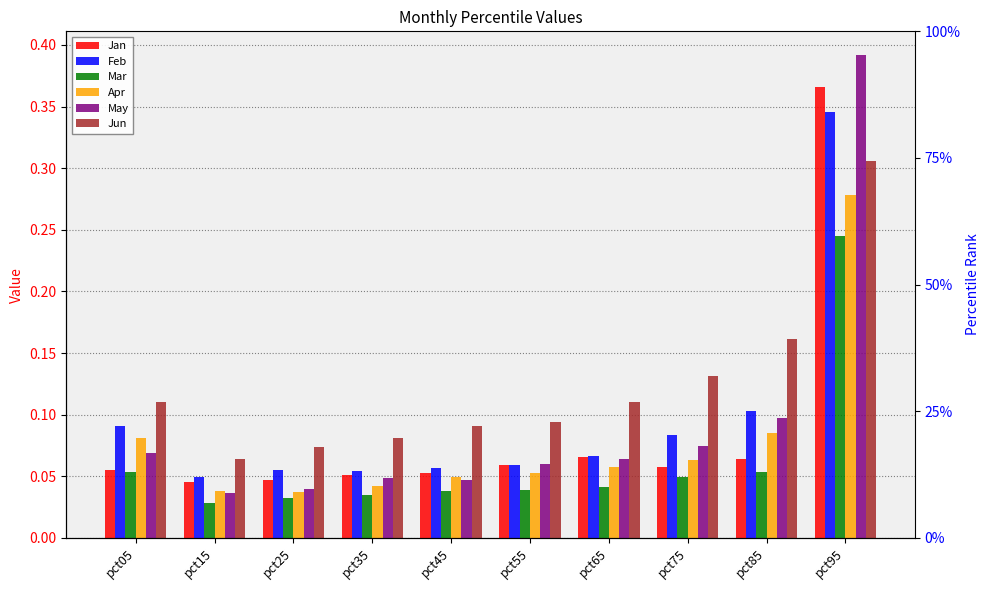

Reading right to left, transcribe all the data shown in this chart.

Jan: pct95=0.4	pct85=0.1	pct75=0.1	pct65=0.1	pct55=0.1	pct45=0.1	pct35=0.1	pct25=0.0	pct15=0.0	pct05=0.1
Feb: pct95=0.3	pct85=0.1	pct75=0.1	pct65=0.1	pct55=0.1	pct45=0.1	pct35=0.1	pct25=0.1	pct15=0.0	pct05=0.1
Mar: pct95=0.2	pct85=0.1	pct75=0.0	pct65=0.0	pct55=0.0	pct45=0.0	pct35=0.0	pct25=0.0	pct15=0.0	pct05=0.1
Apr: pct95=0.3	pct85=0.1	pct75=0.1	pct65=0.1	pct55=0.1	pct45=0.0	pct35=0.0	pct25=0.0	pct15=0.0	pct05=0.1
May: pct95=0.4	pct85=0.1	pct75=0.1	pct65=0.1	pct55=0.1	pct45=0.0	pct35=0.0	pct25=0.0	pct15=0.0	pct05=0.1
Jun: pct95=0.3	pct85=0.2	pct75=0.1	pct65=0.1	pct55=0.1	pct45=0.1	pct35=0.1	pct25=0.1	pct15=0.1	pct05=0.1